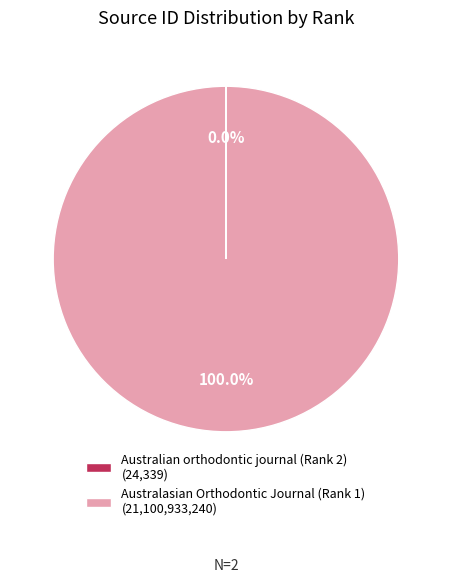

Does Australasian Orthodontic Journal (Rank 1) represent more than half of the total?

Yes